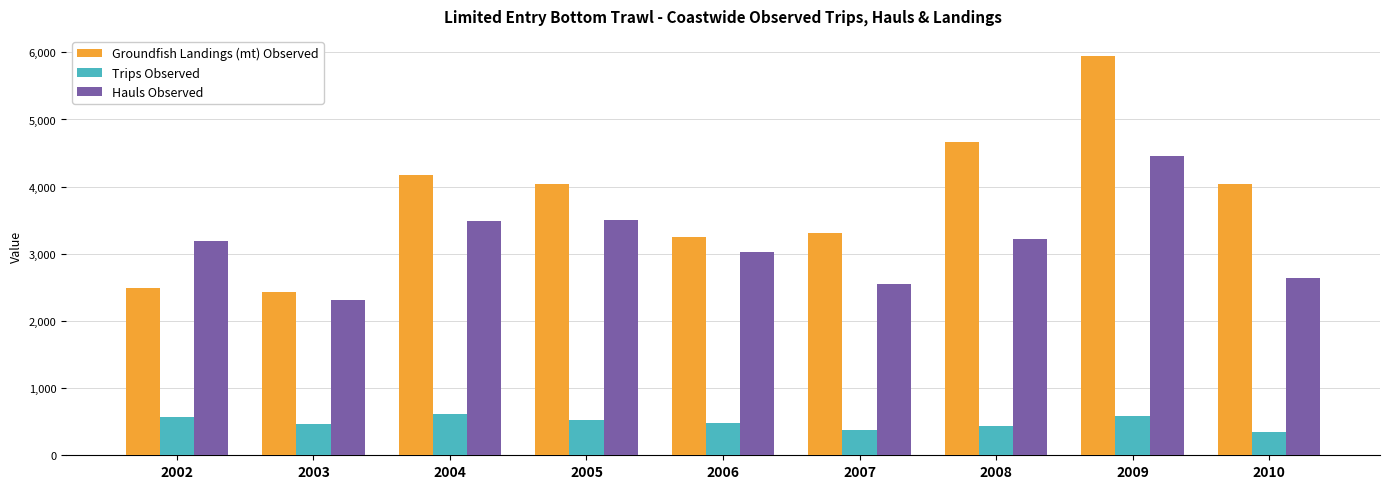

Are the bars grouped side by side (vs. stacked)?

Yes